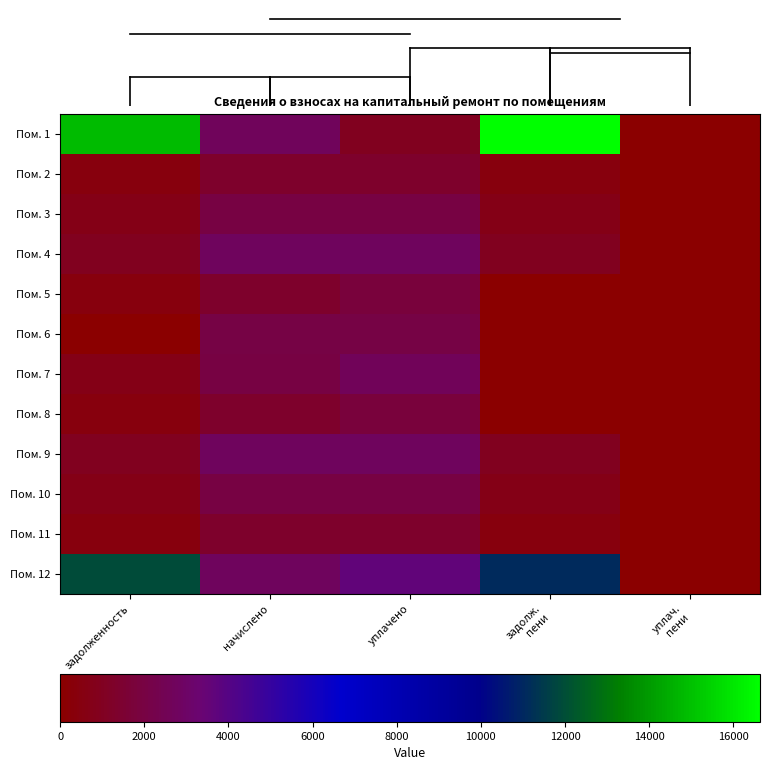

Reading left to right, extract all data points from this chart.

Пом. 1: задолженность=14839.1	начислено=2712.8	уплачено=910.3	задолж.
пени=16641.6	уплач.
пени=0.0
Пом. 2: задолженность=446.0	начислено=1338.1	уплачено=1338.1	задолж.
пени=446.0	уплач.
пени=0.0
Пом. 3: задолженность=668.6	начислено=2005.3	уплачено=2005.3	задолж.
пени=668.6	уплач.
пени=0.0
Пом. 4: задолженность=912.8	начислено=2738.5	уплачено=2738.5	задолж.
пени=912.8	уплач.
пени=0.0
Пом. 5: задолженность=446.0	начислено=1338.1	уплачено=1784.1	задолж.
пени=0.0	уплач.
пени=0.0
Пом. 6: задолженность=0.0	начислено=2023.6	уплачено=2023.6	задолж.
пени=0.0	уплач.
пени=0.0
Пом. 7: задолженность=654.5	начислено=1990.7	уплачено=2645.1	задолж.
пени=0.0	уплач.
пени=4.8
Пом. 8: задолженность=450.9	начислено=1352.8	уплачено=1803.7	задолж.
пени=0.0	уплач.
пени=0.0
Пом. 9: задолженность=916.5	начислено=2749.5	уплачено=2749.5	задолж.
пени=916.5	уплач.
пени=0.0
Пом. 10: задолженность=663.5	начислено=1990.7	уплачено=1990.7	задолж.
пени=663.5	уплач.
пени=0.0
Пом. 11: задолженность=454.0	начислено=1360.1	уплачено=1360.1	задолж.
пени=454.0	уплач.
пени=0.0
Пом. 12: задолженность=11916.4	начислено=2767.9	уплачено=3578.1	задолж.
пени=11106.1	уплач.
пени=0.0